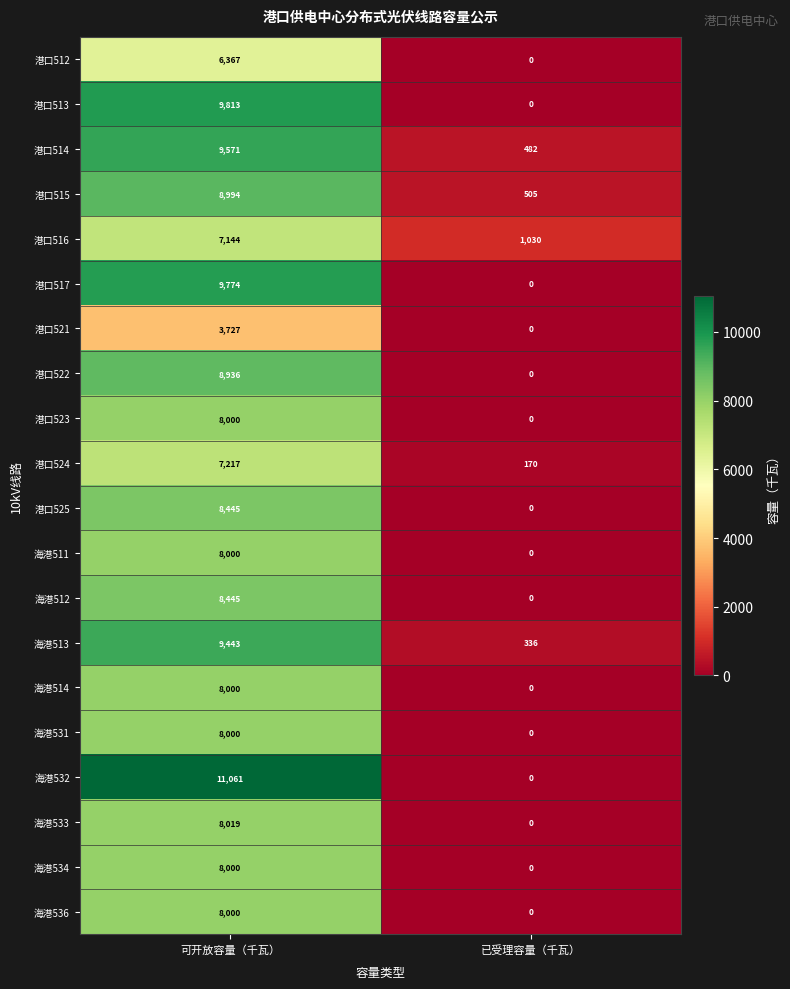

True or false: 海港533 has a value of 0 at 已受理容量（千瓦）.

True